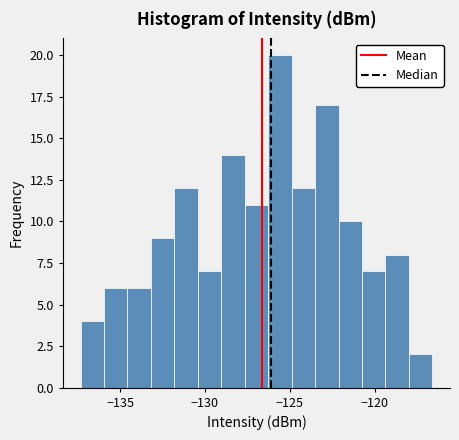

Around what value on the x-axis is the tallest bar? Give the approximate position of its centre, as read against the axis.

-125.5